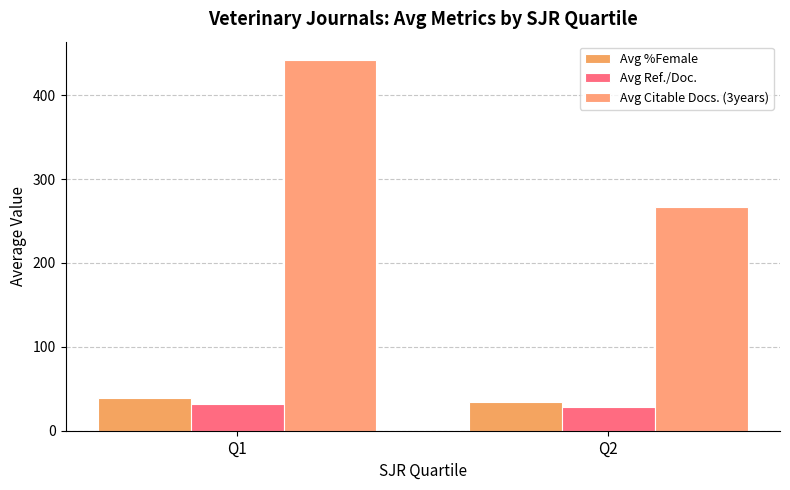

Reading left to right, list all the values displayed in this chart.

Avg %Female: 38.5	34.8
Avg Ref./Doc.: 31.4	28.4
Avg Citable Docs. (3years): 441.7	266.9